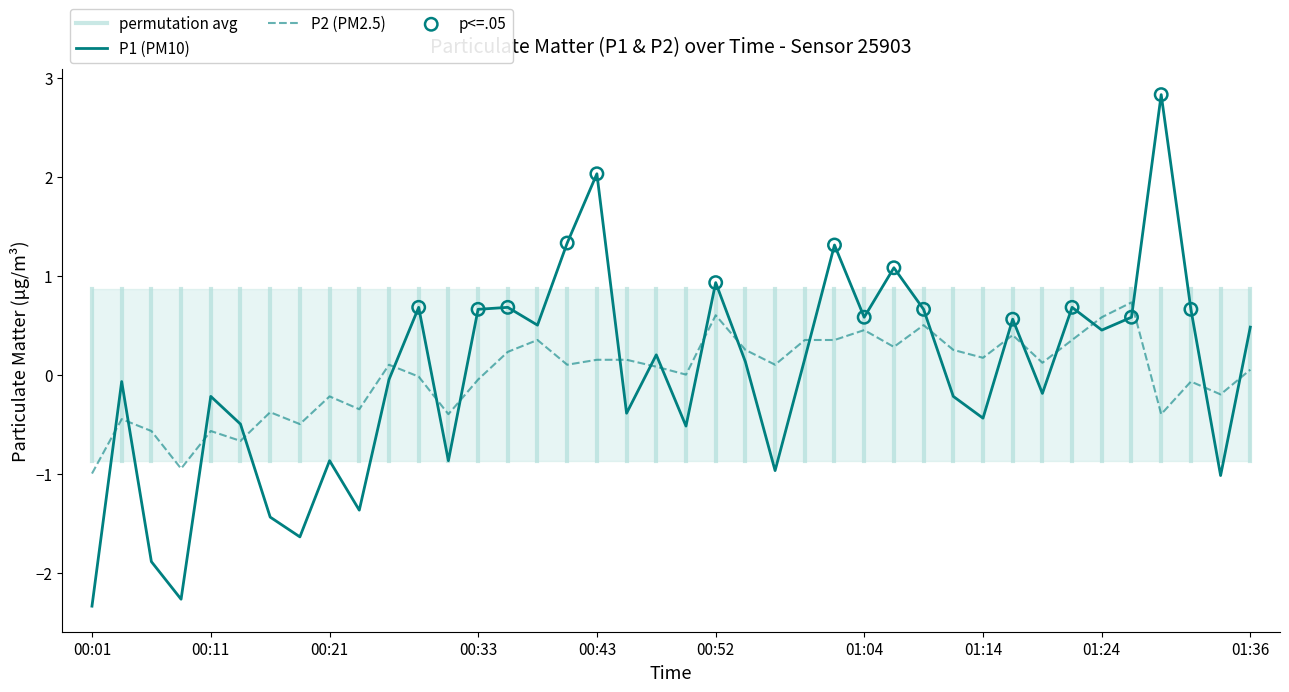

Which series reaches the minimum Y coordinate?

P1